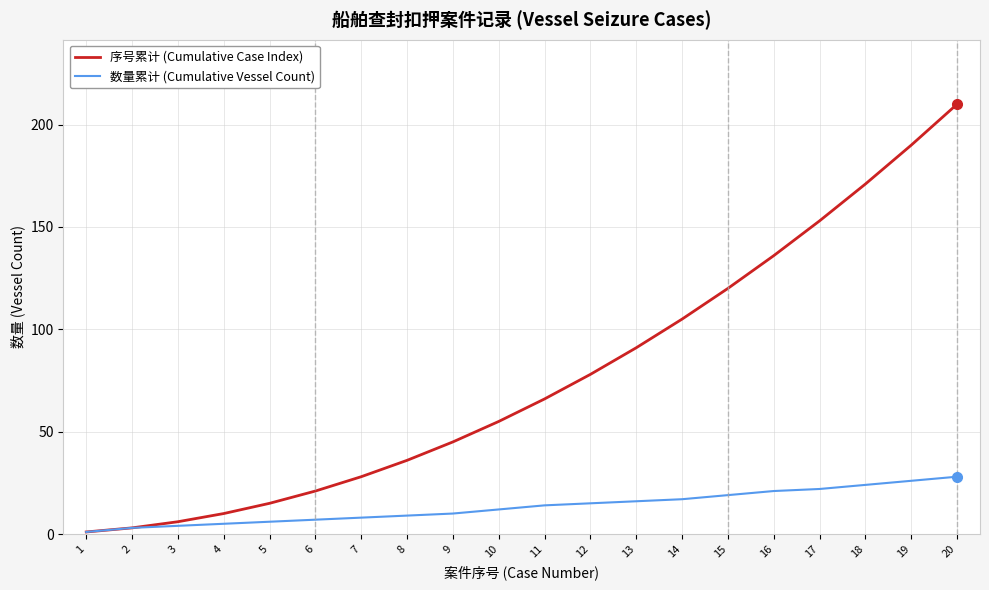

Rank the series by their average value, from highest to lowest.

序号累计 (Cumulative Case Index), 数量累计 (Cumulative Vessel Count)